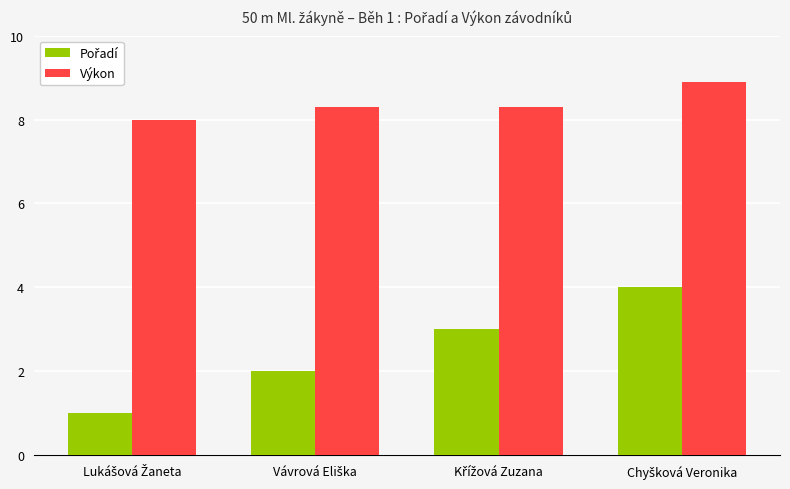

What is the average value of the Výkon series?

8.4